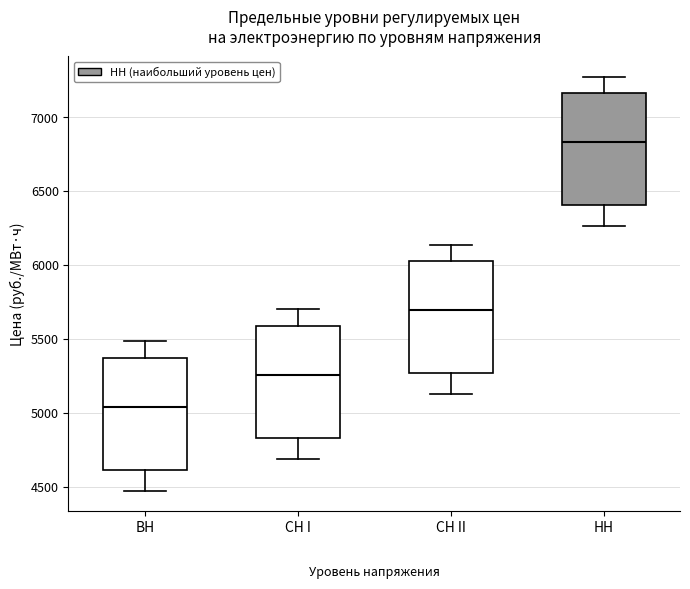

Which box's median line is the highest?

НН